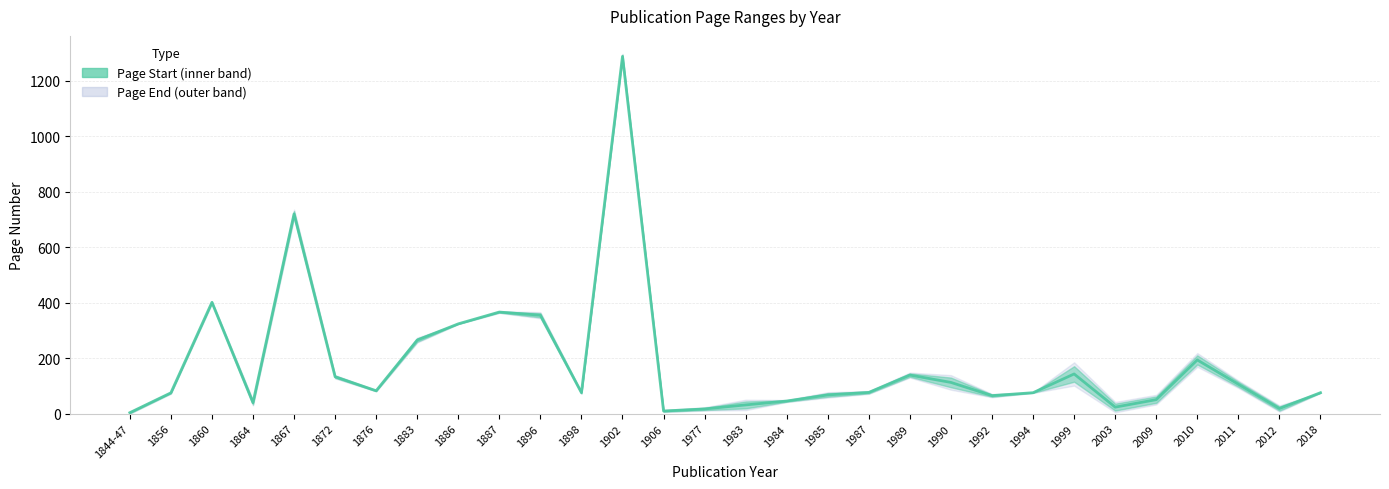

Approximately how many times larger is the value at 2012 compared to 1990?

0.2